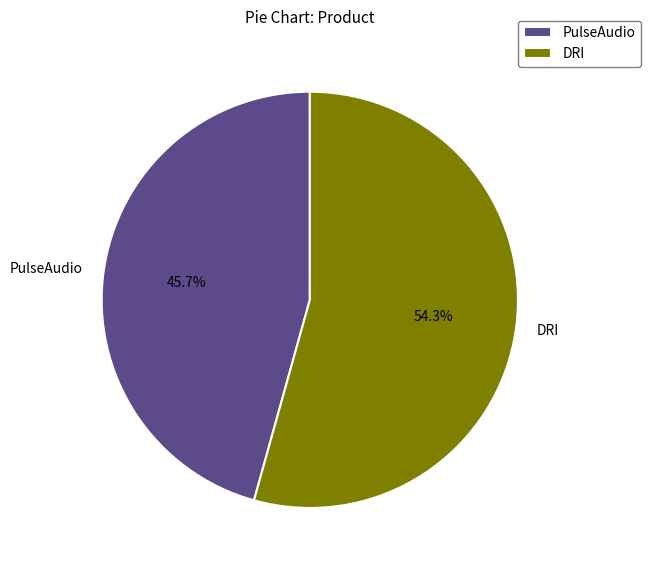

Which slice is the largest?

DRI